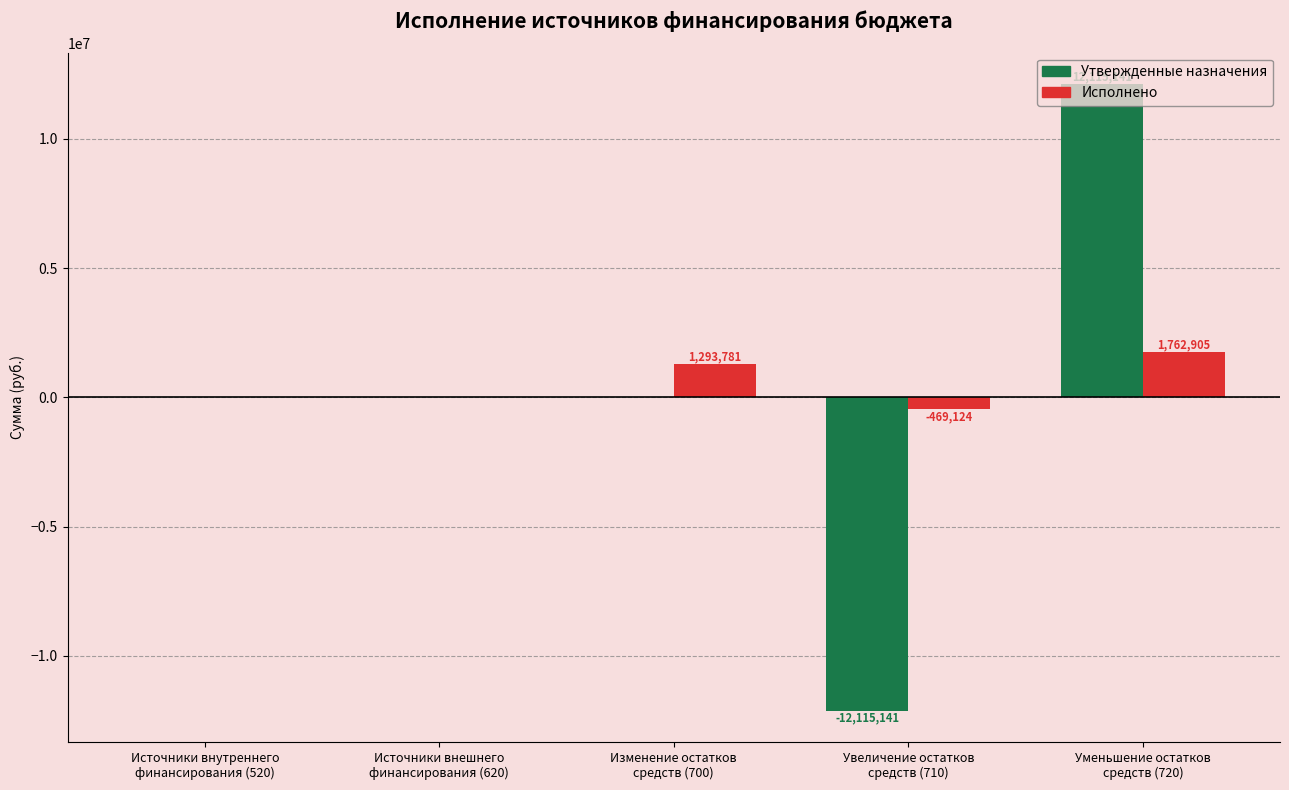

Does the chart contain stacked bars?

No